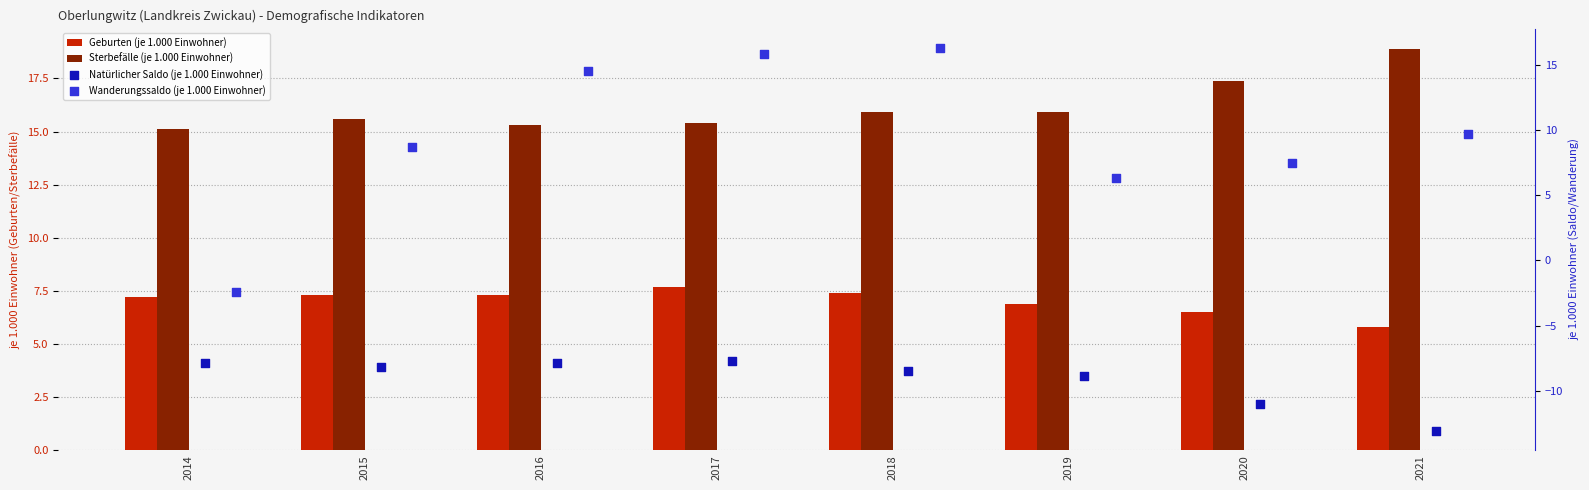

Which series has the largest Y range (max minus min)?

Wanderungssaldo (je 1.000 Einwohner)